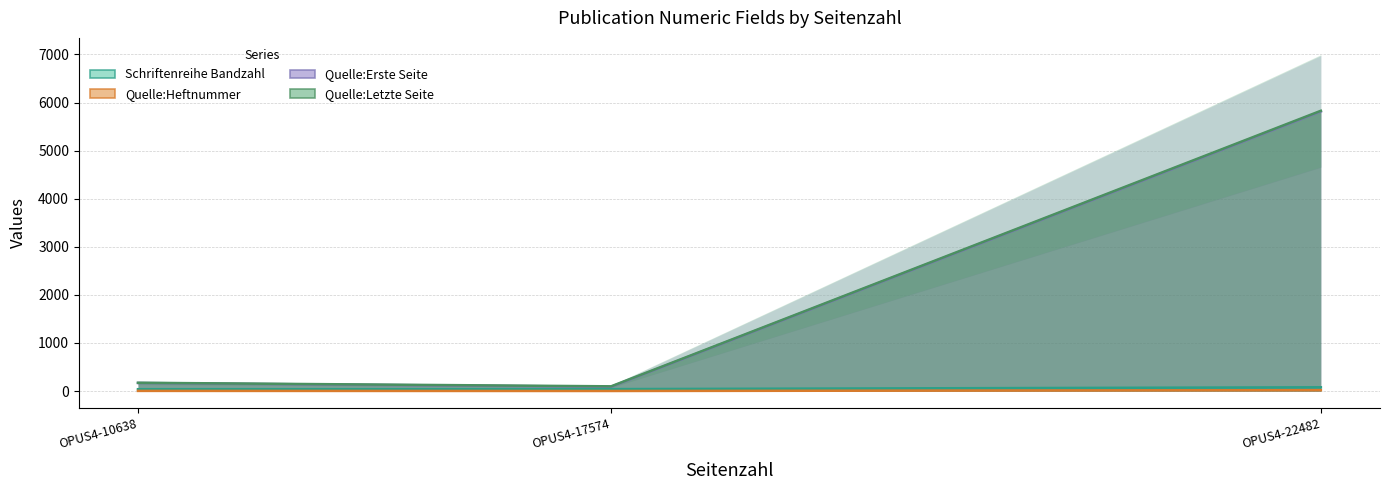

Does the chart display data point markers on the line(s)?

No